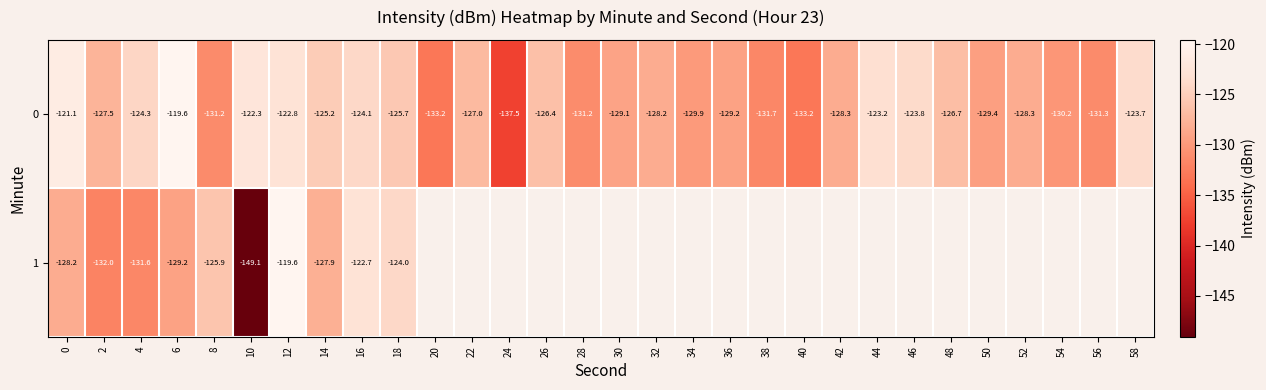

What is the sum of all 0 values?

-3825.1